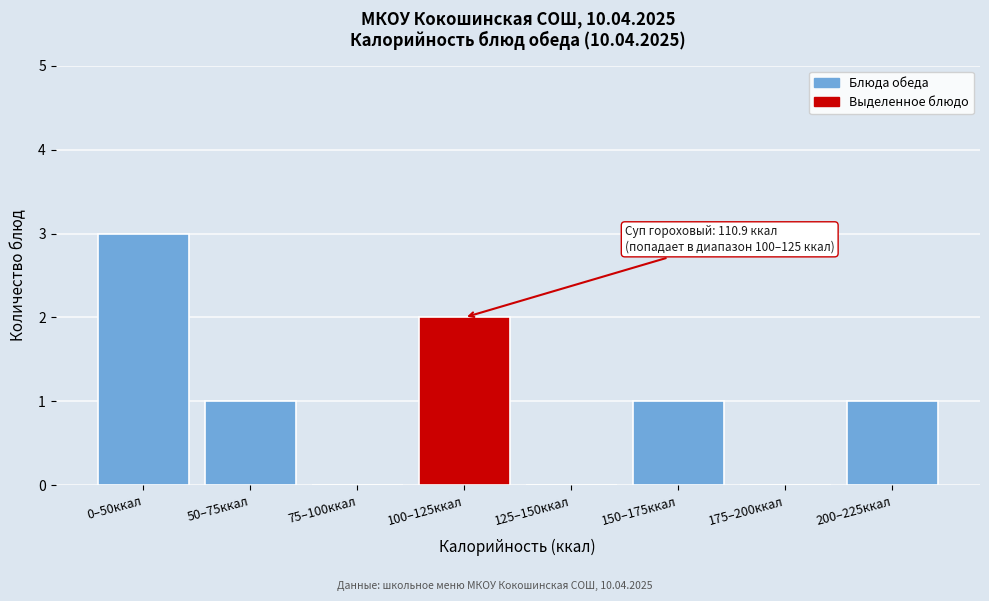

Reading right to left, what are all the values shown in this chart?

200–225ккал=1	175–200ккал=0	150–175ккал=1	125–150ккал=0	100–125ккал=2	75–100ккал=0	50–75ккал=1	0–50ккал=3